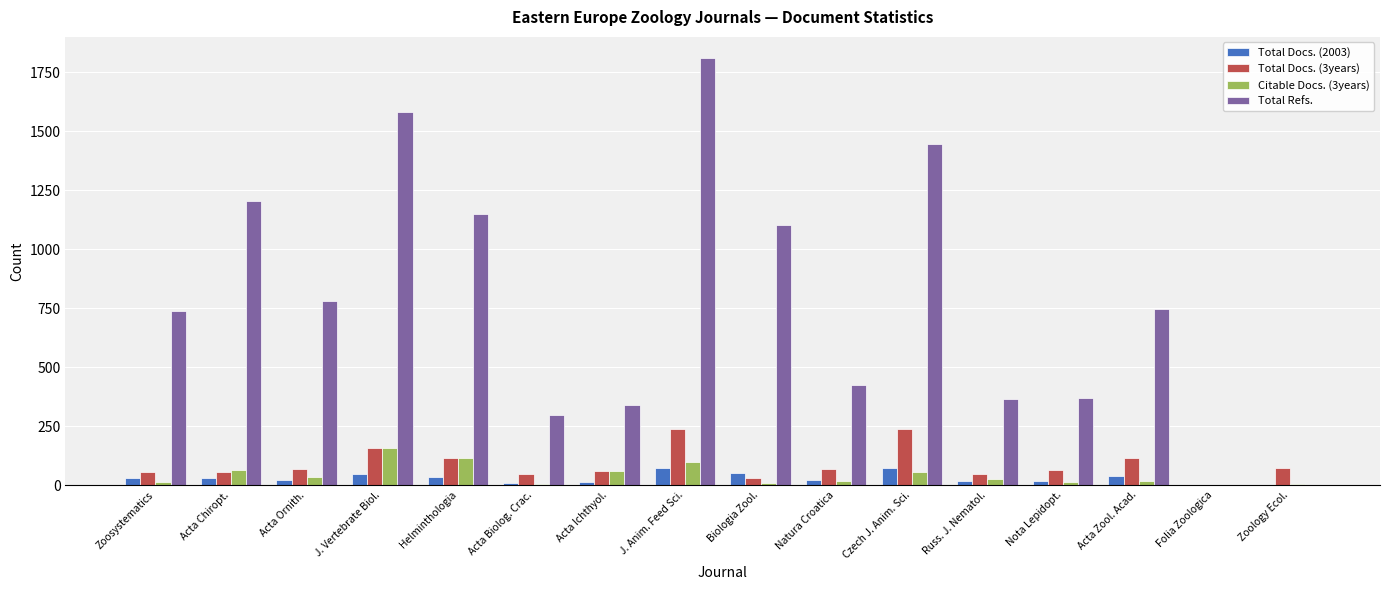

What is the sum of the Total Refs. values at J. Vertebrate Biol. and J. Anim. Feed Sci.?

3393